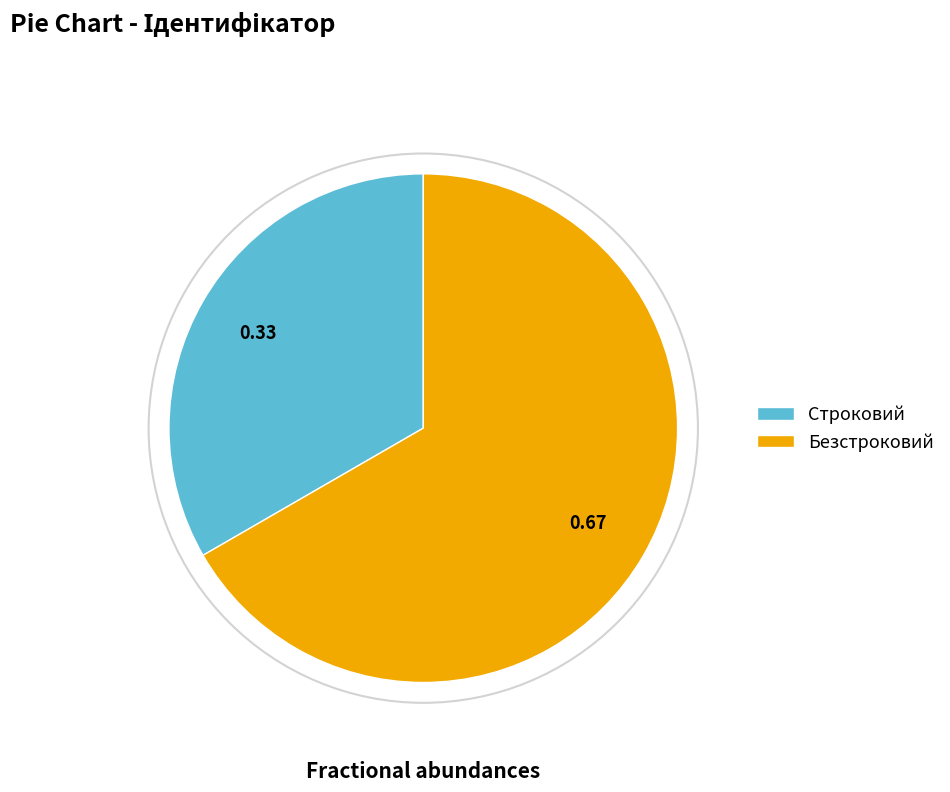

Is there a majority slice in this chart?

Yes